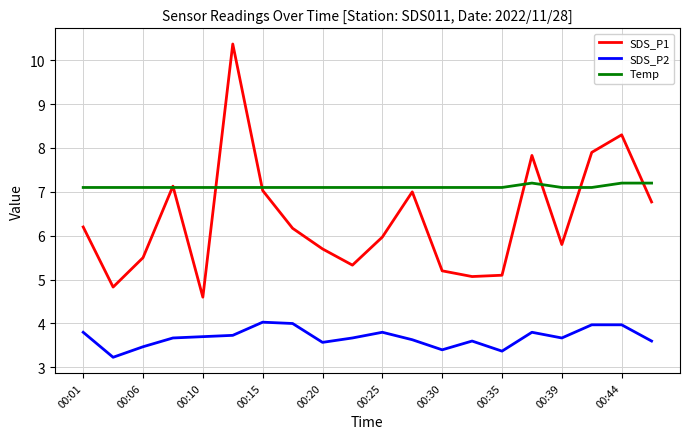

True or false: SDS_P1 and SDS_P2 intersect in this chart.

False